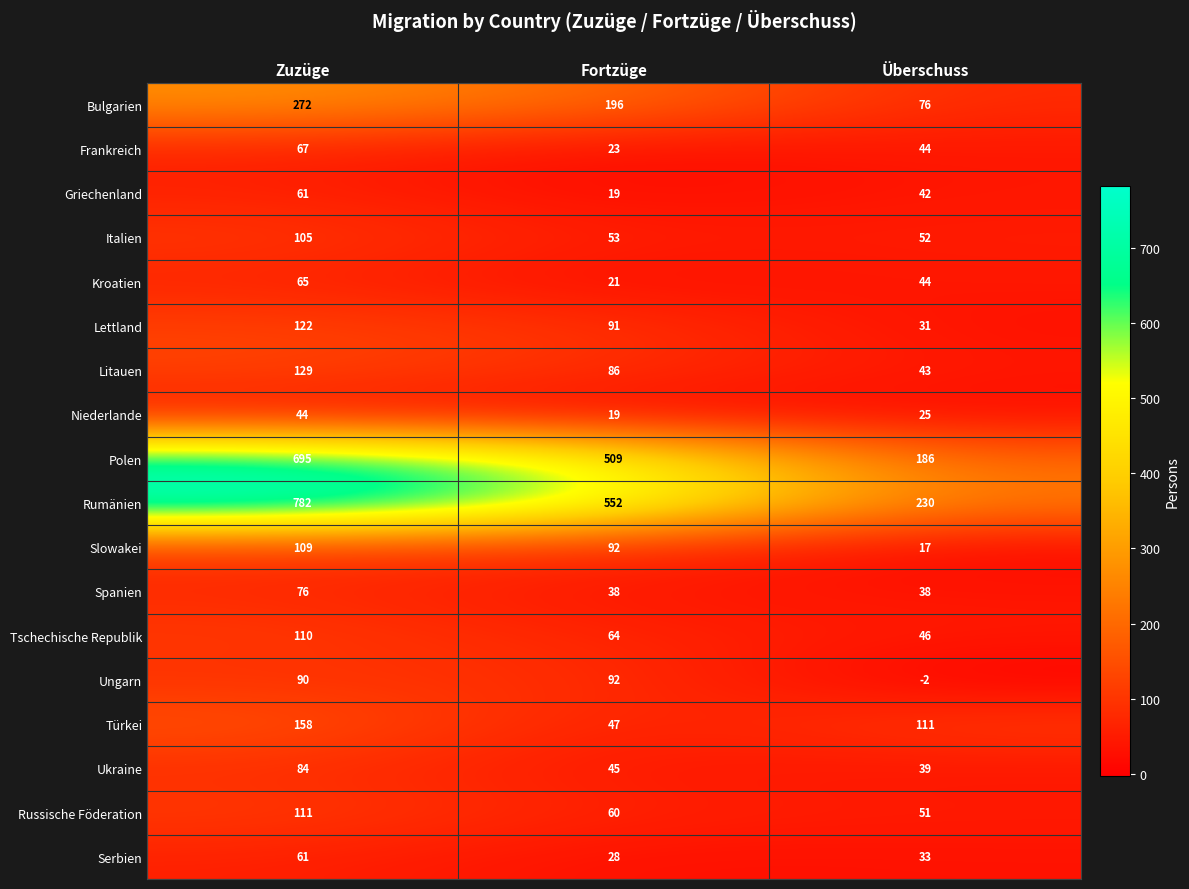

Which series has the largest total across all categories?

Rumänien